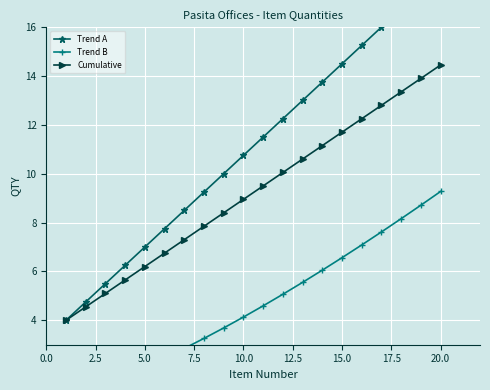

How many lines are shown in the chart?

3